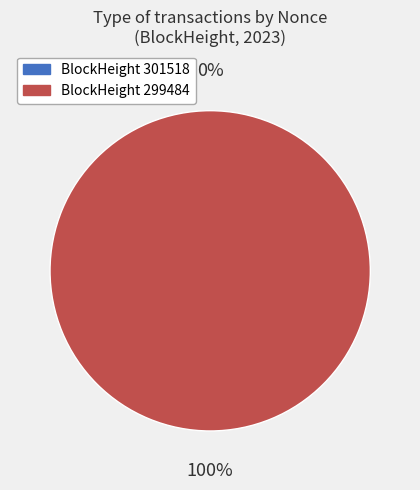

The 299484 slice represents 99% of the pie. True or false?

False